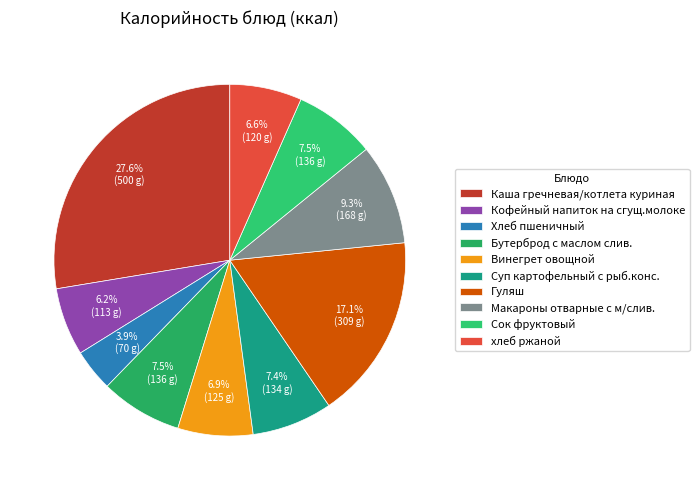

Does any single category account for the majority?

No